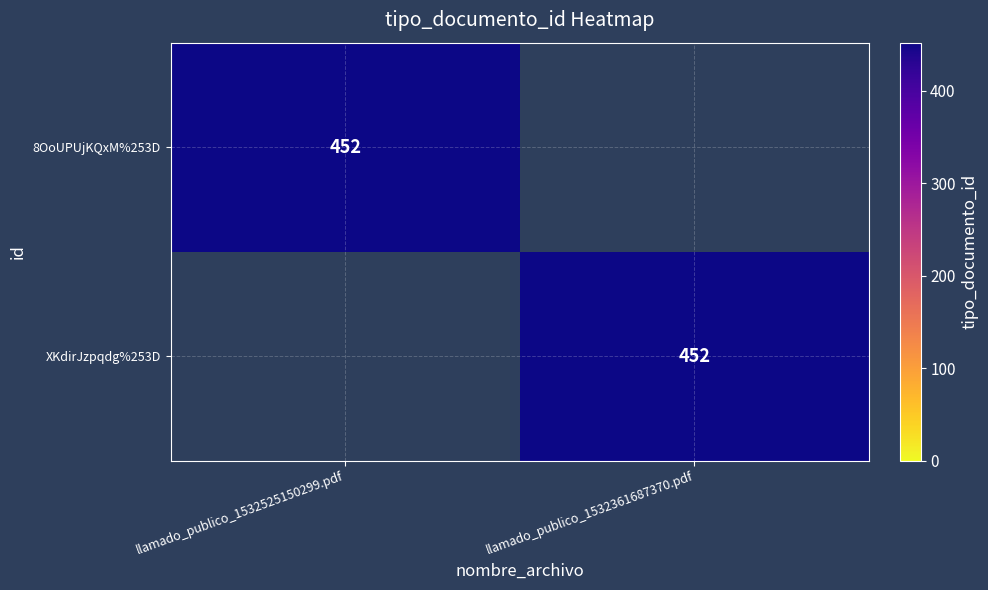

The value of XKdirJzpqdg%253D at llamado_publico_1532361687370.pdf is 614. True or false?

False